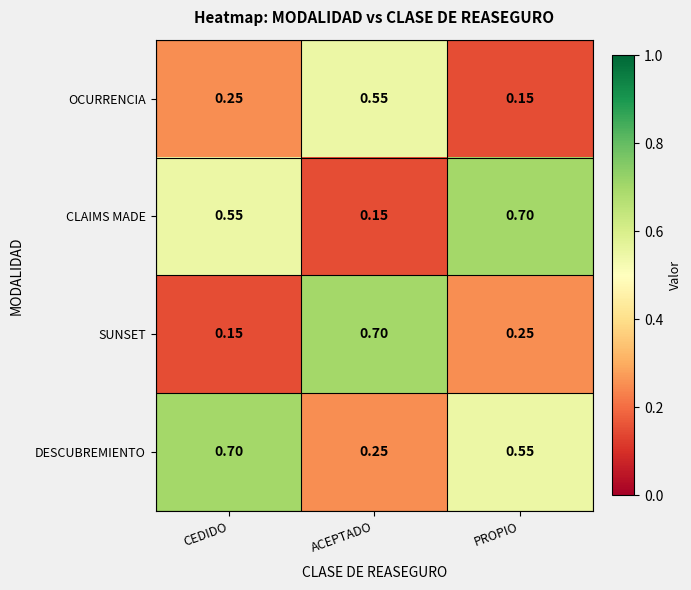

Which category has the highest value in the DESCUBREMIENTO series?

CEDIDO